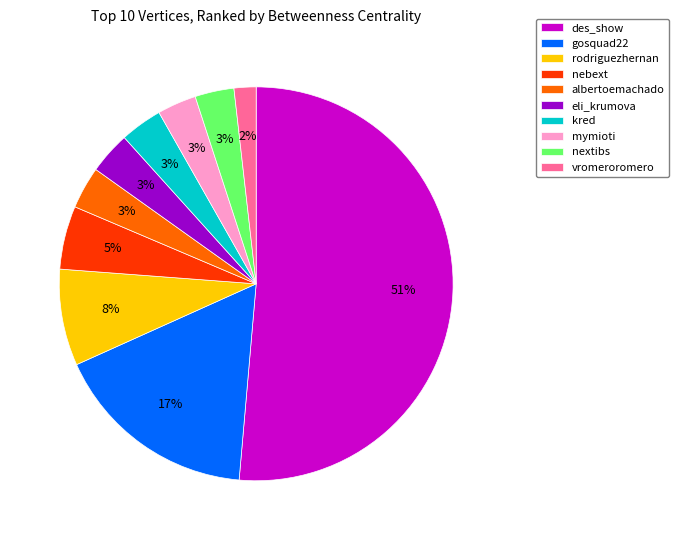

How many slices are in this pie chart?

10